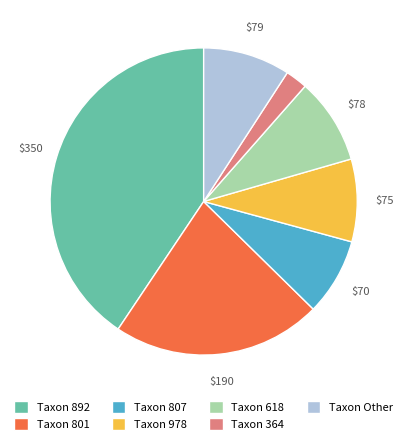

Does Taxon 618 account for over 50% of the chart?

No